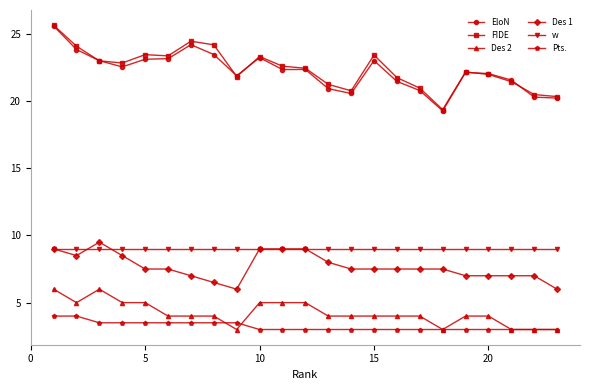

Which series has the largest range (max minus min)?

EloN